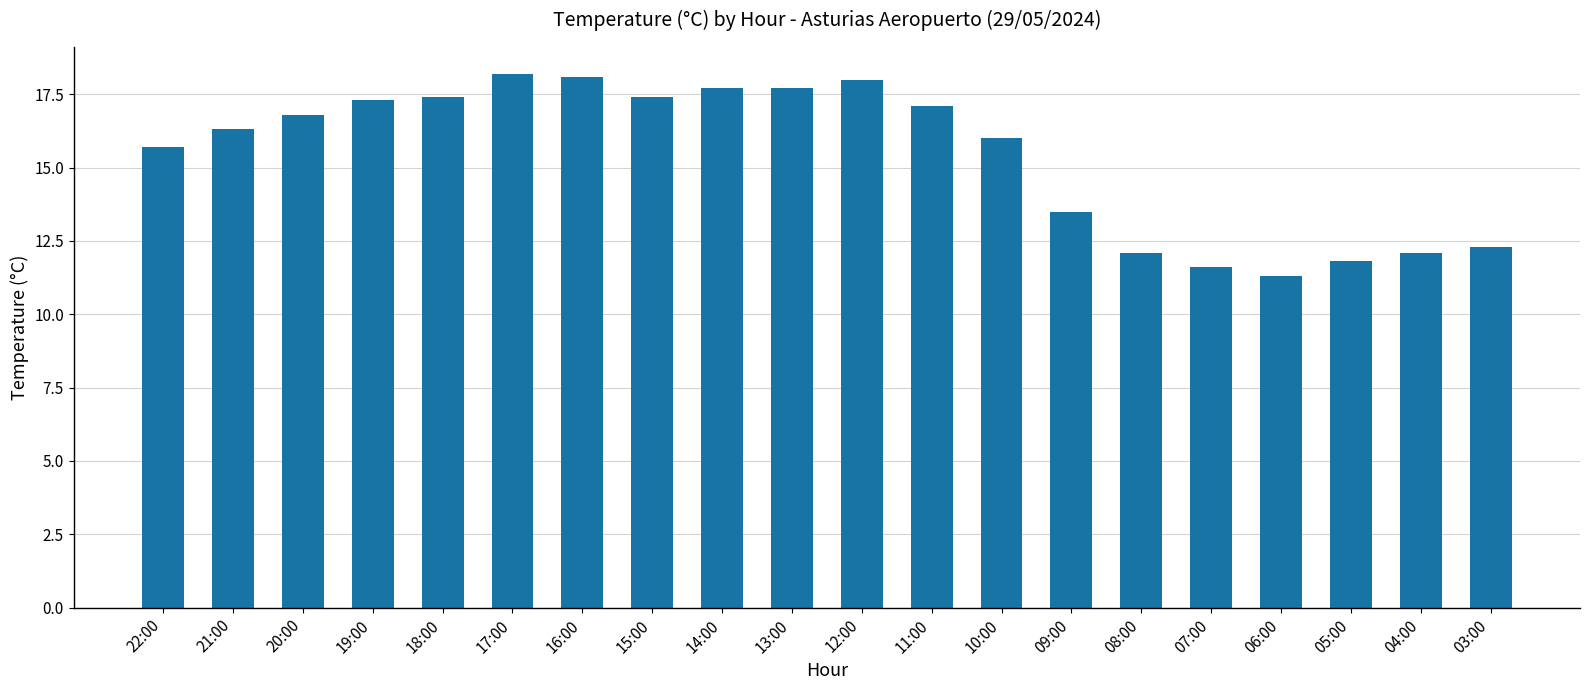

Where is the data nearest to the value 14?

09:00